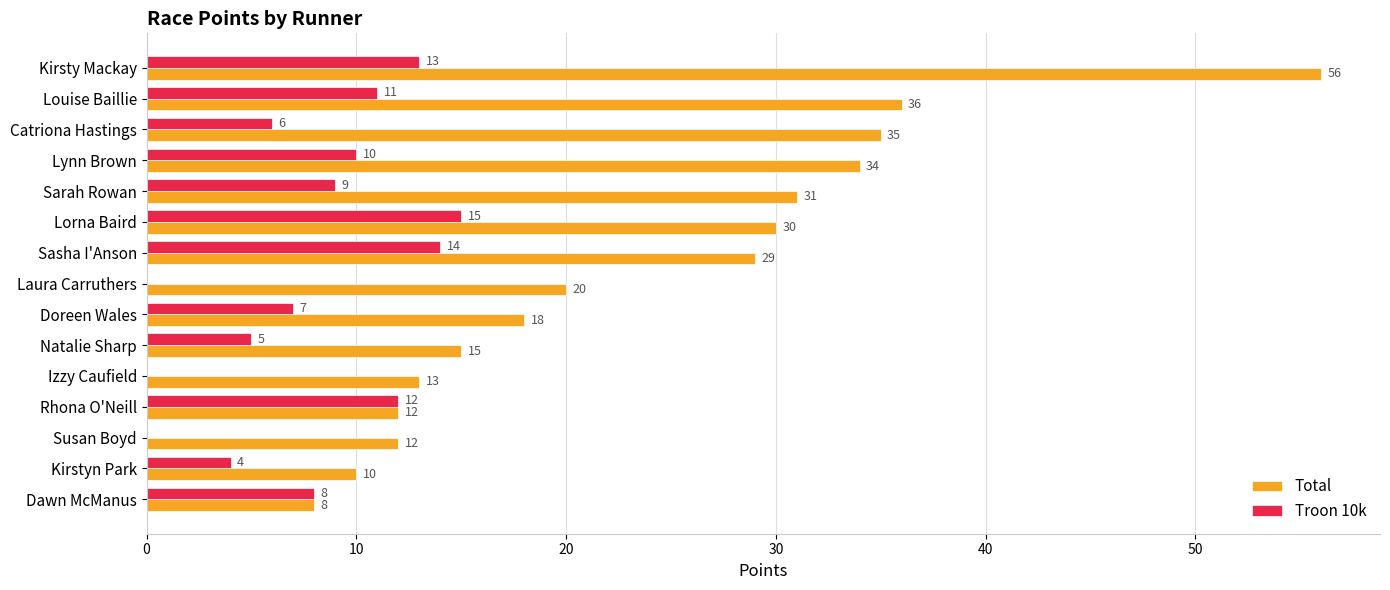

Where is Total nearest to the value 32?

Sarah Rowan